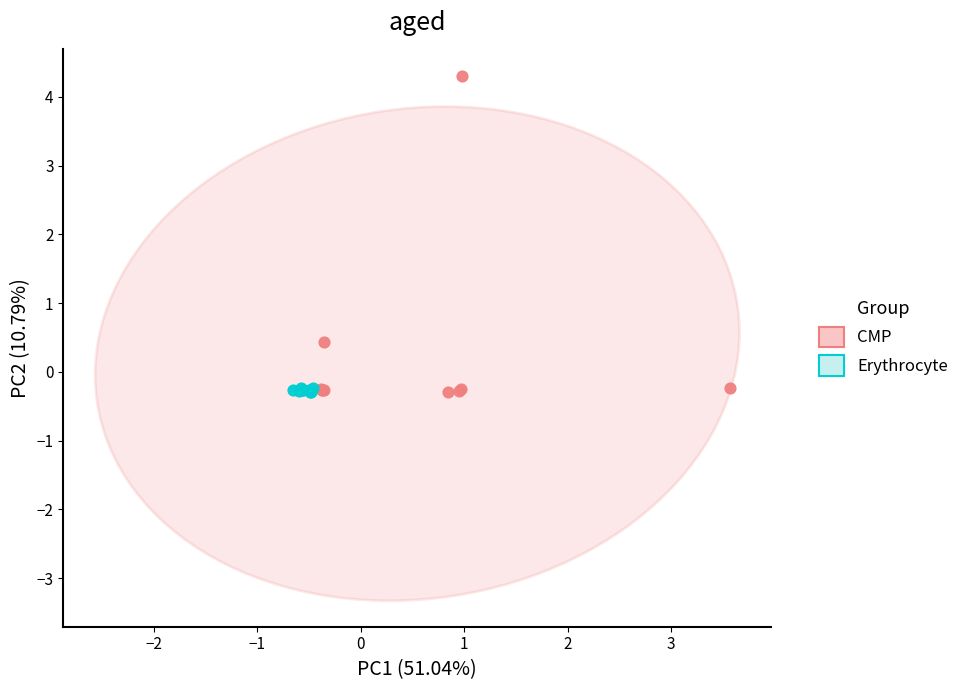

What are all the series names shown in the legend?

CMP, Erythrocyte